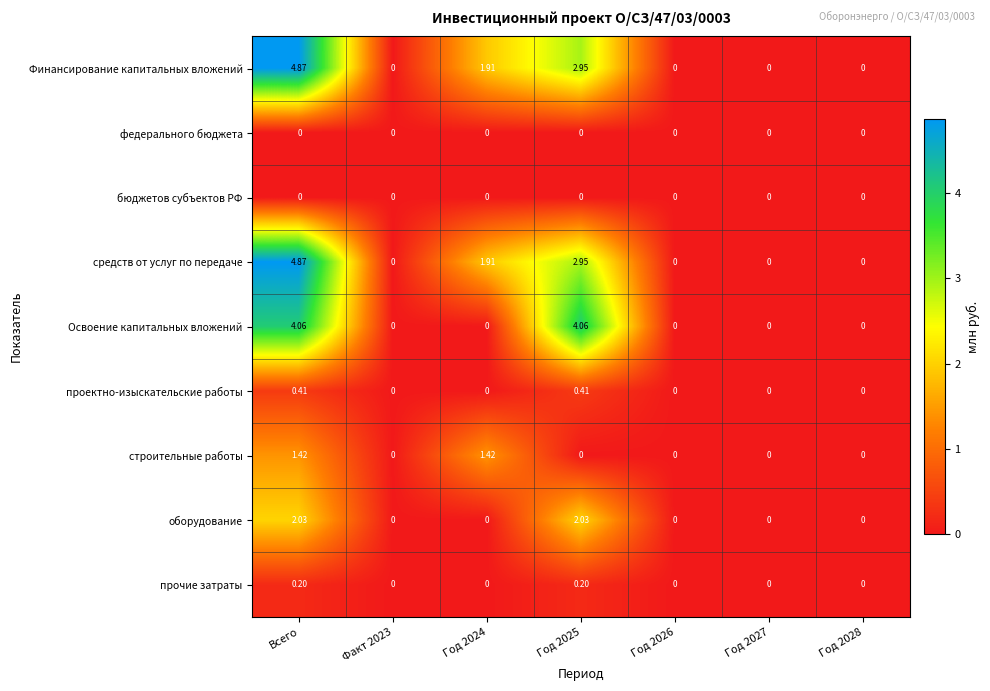

Which category has the highest value across all series?

Всего